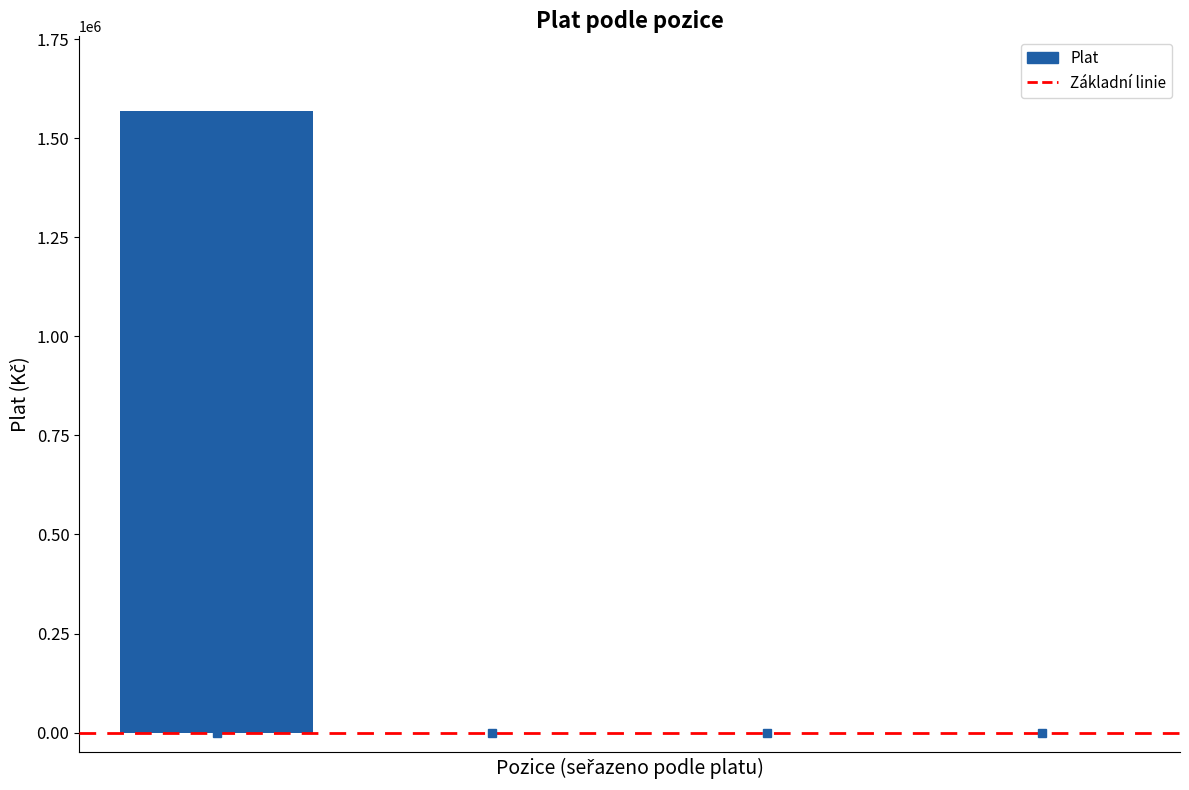

What is the greatest value displayed?

1568770